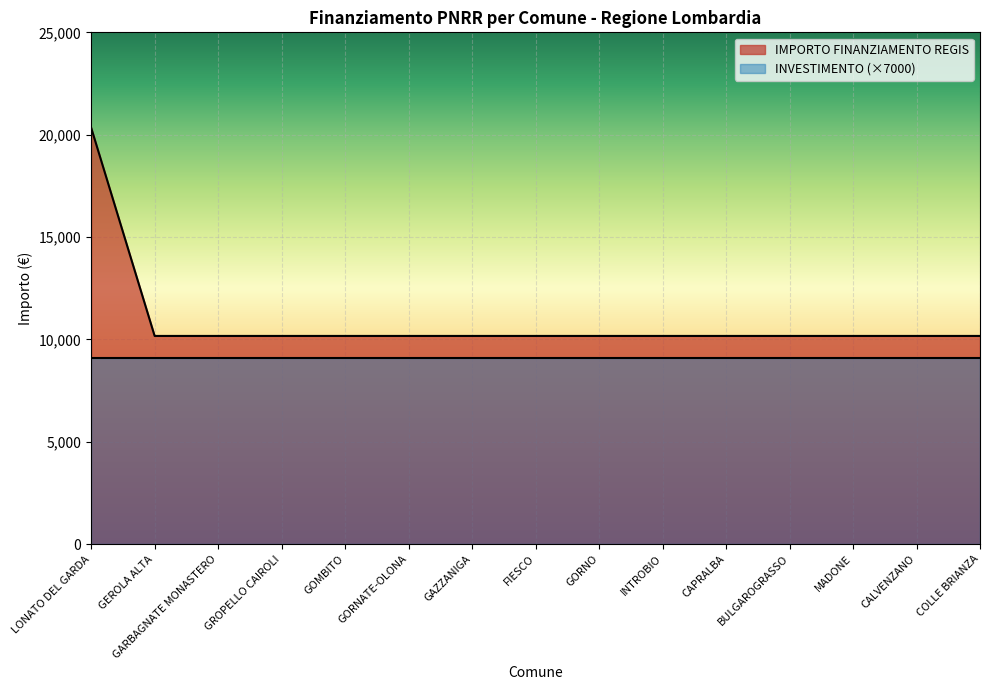

What is the maximum value shown in the chart?

20344